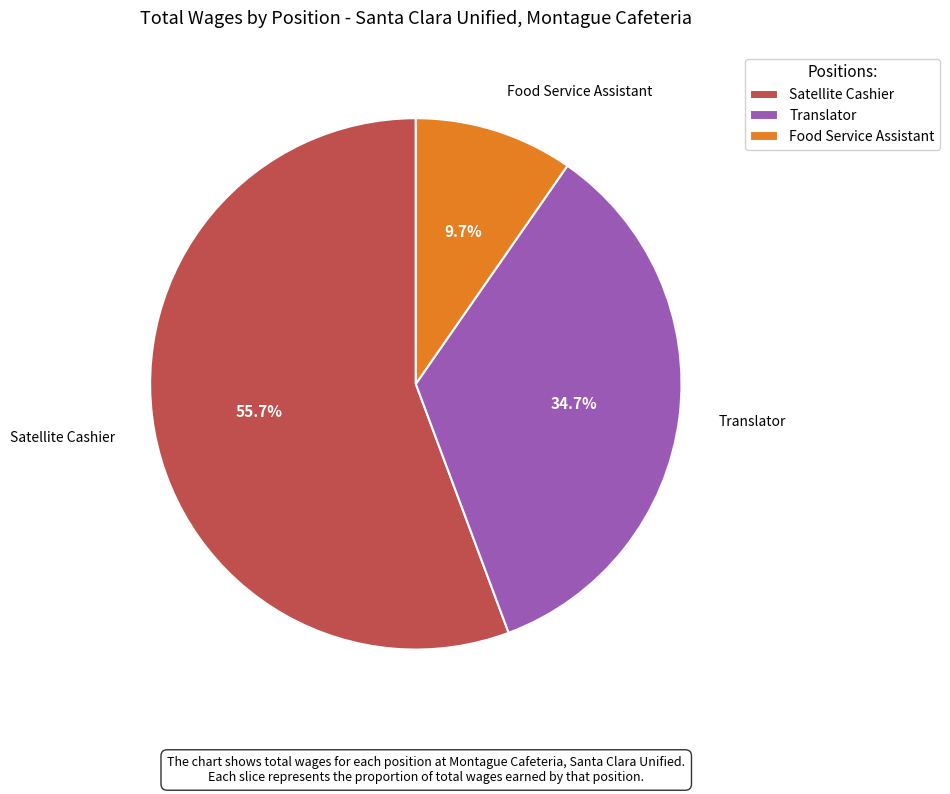

What is the largest slice in the pie chart?

Satellite Cashier